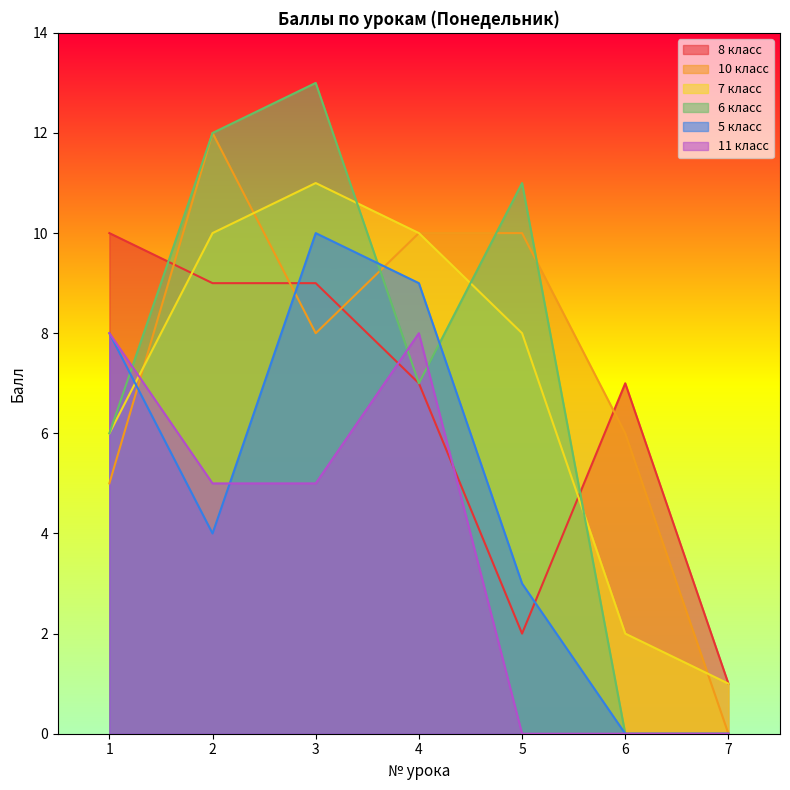

What is the total value across all series at 1?

43